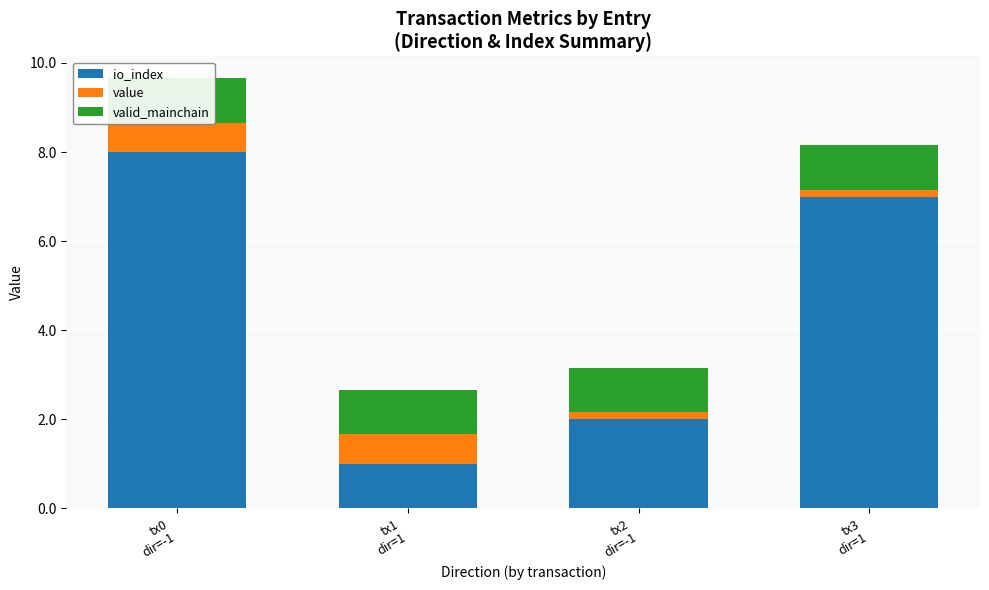

Which series has the largest range (max minus min)?

io_index